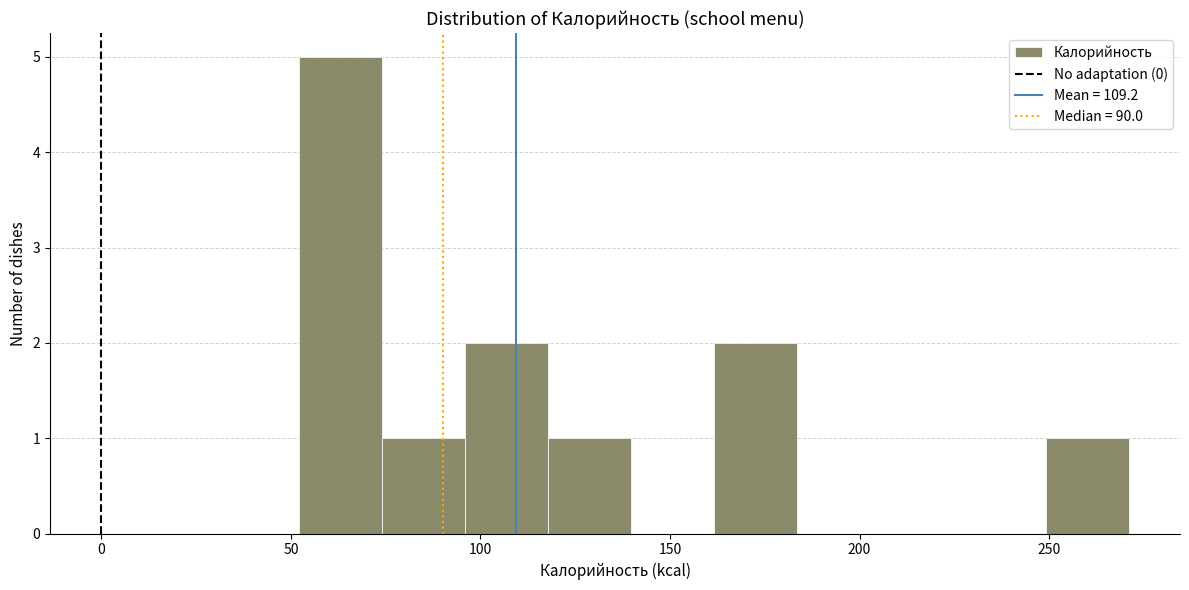

Which range on the x-axis has the tallest bar?

50 to 75